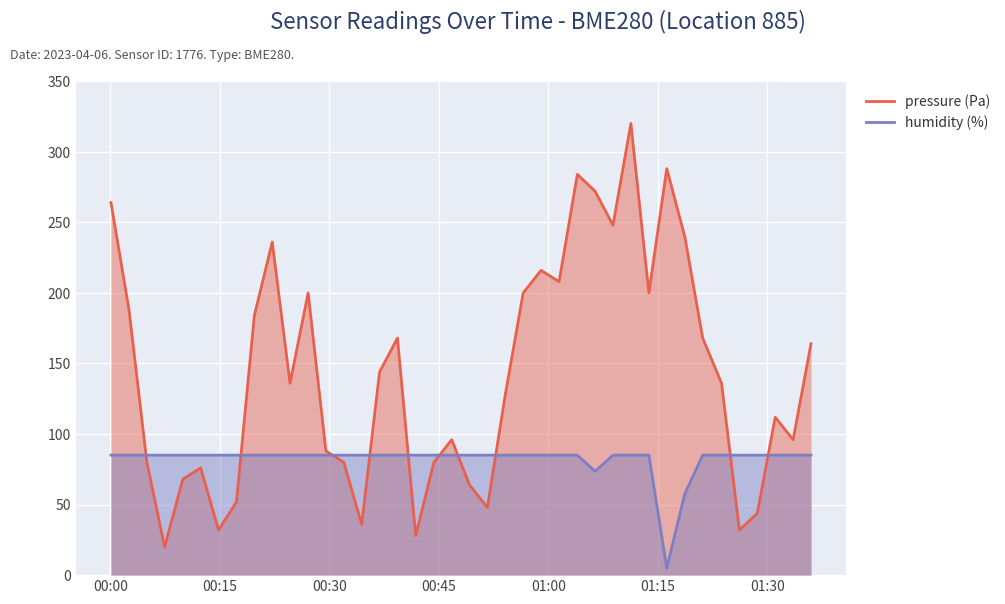

List the series in order of their peak value, lowest first.

humidity (%), pressure (Pa)